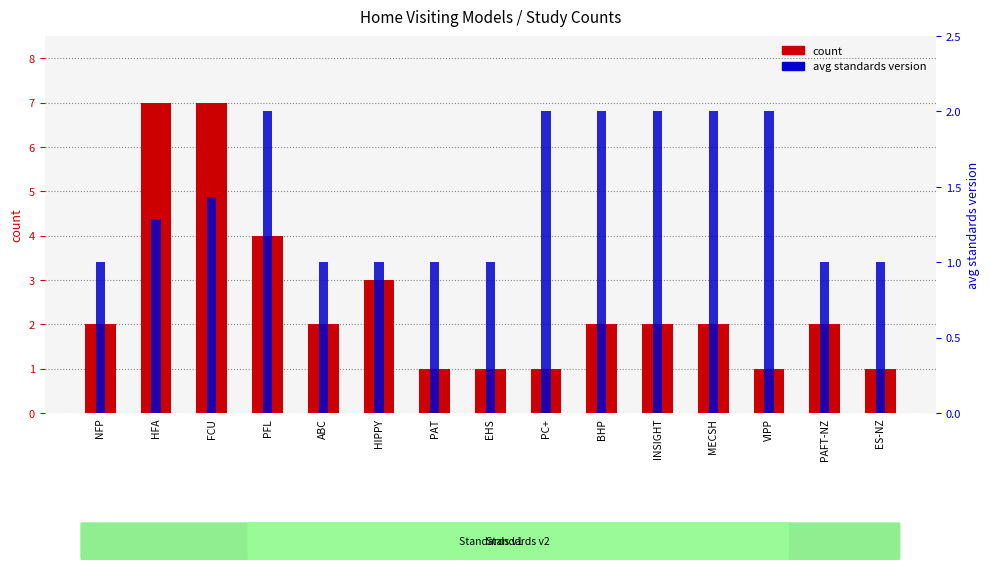

At which category does the chart reach its peak across all series?

HFA